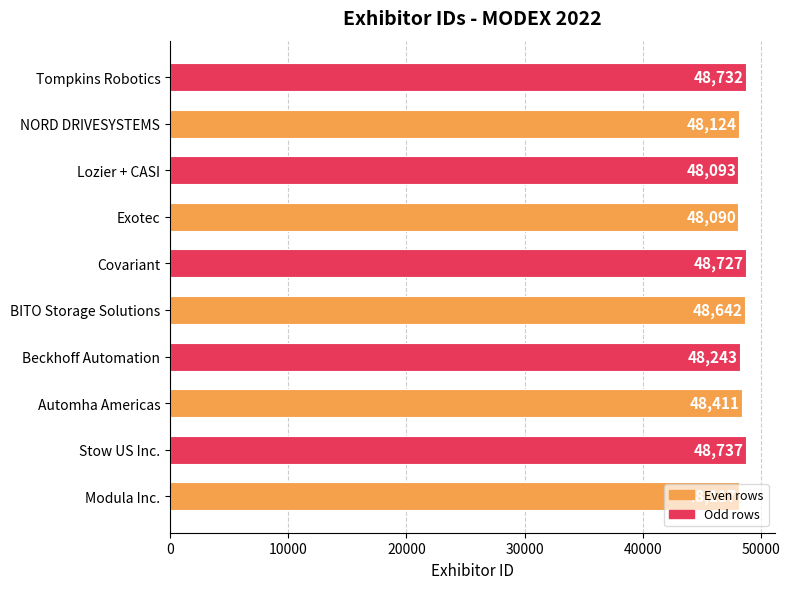

What is the sum of the values at Automha Americas and Exotec?

96501